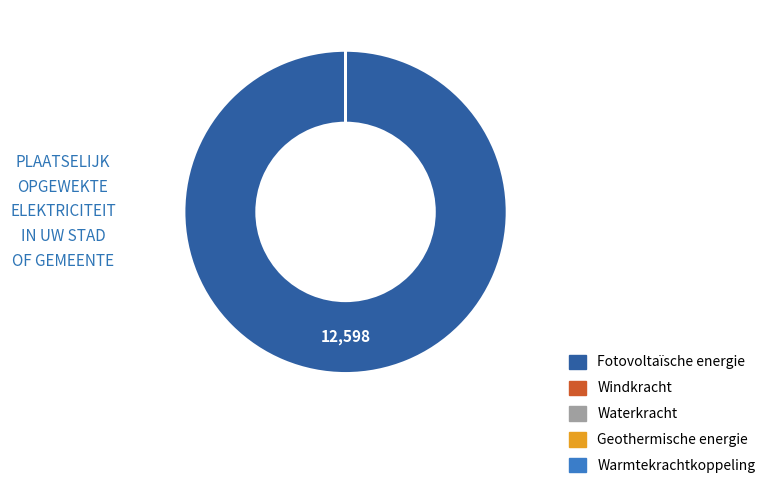

Is it true that Fotovoltaïsche energie is 100% of the pie?

True